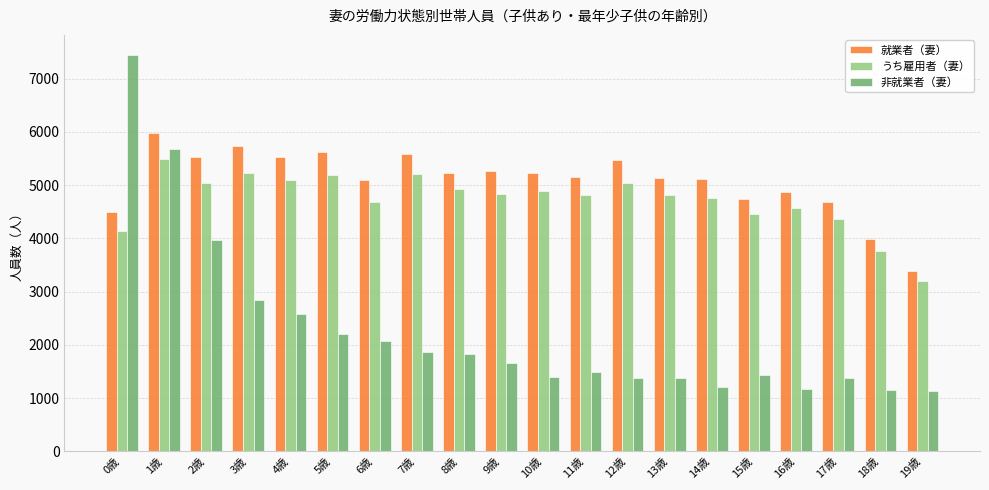

What is the label of the 4th bar from the right?

16歳